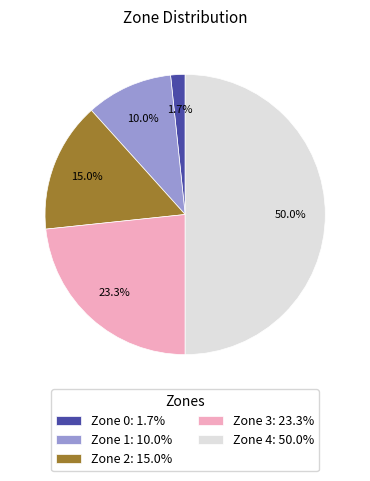

What percentage is the Zone 1 slice, to the nearest percent?

10%